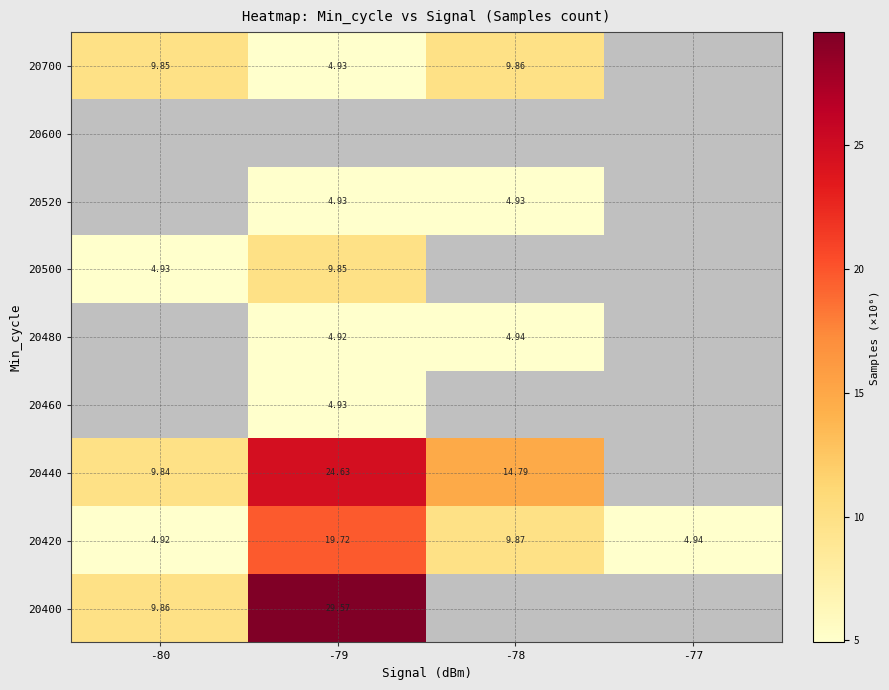

How many distinct data groups are displayed?

9